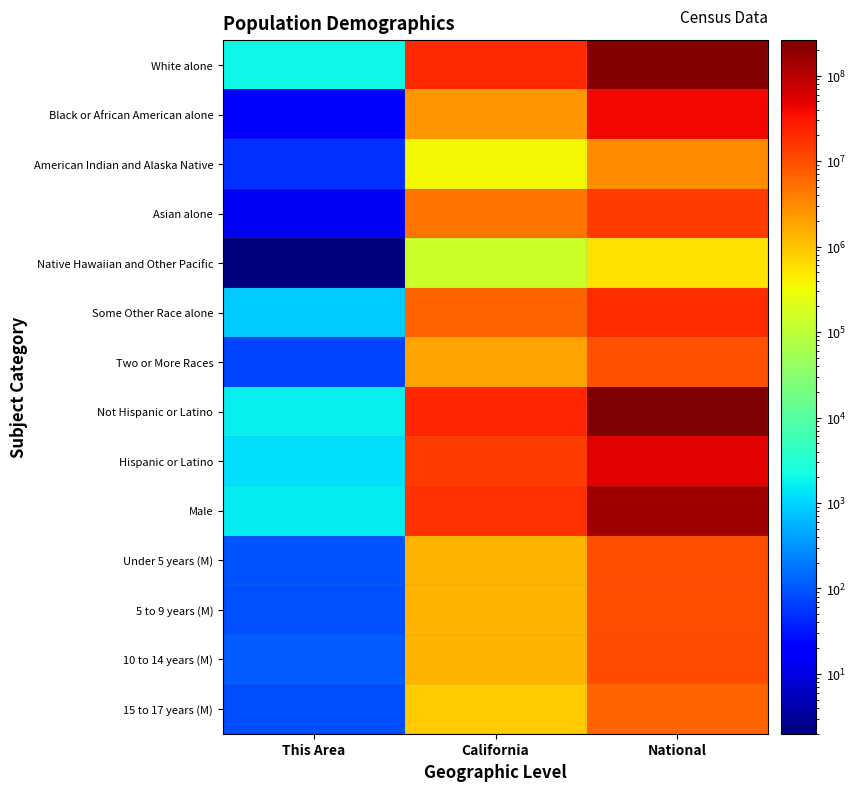

Which series changed the most between California and National?

Not Hispanic or Latino